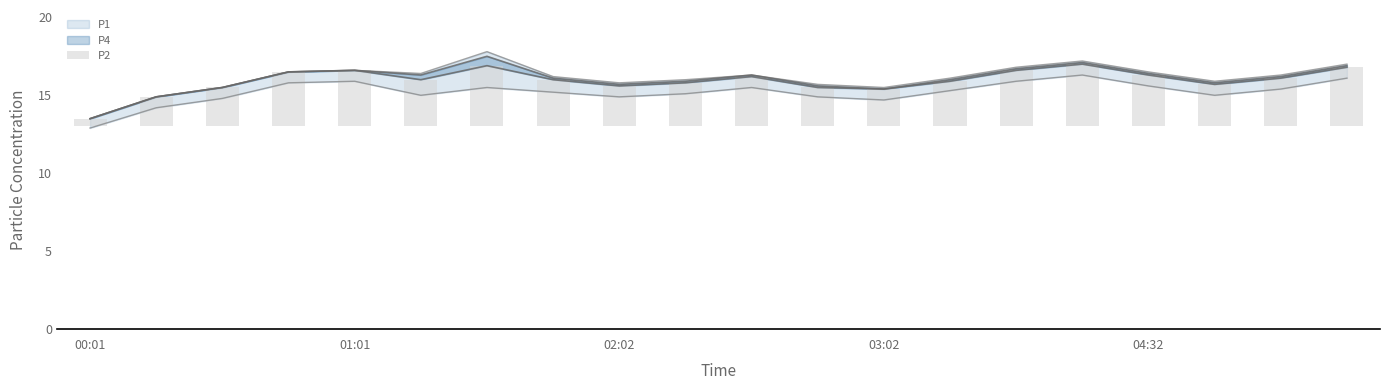

The value at 5 is 4.2. True or false?

False